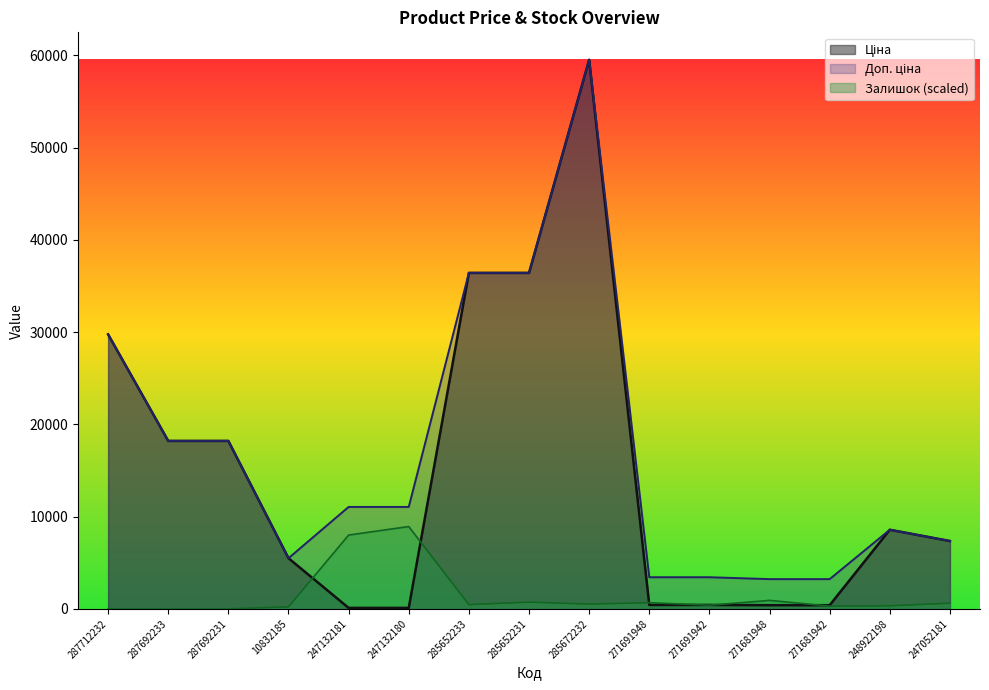

What is the difference between the Ціна values at 285672232 and 10832185?

54025.7